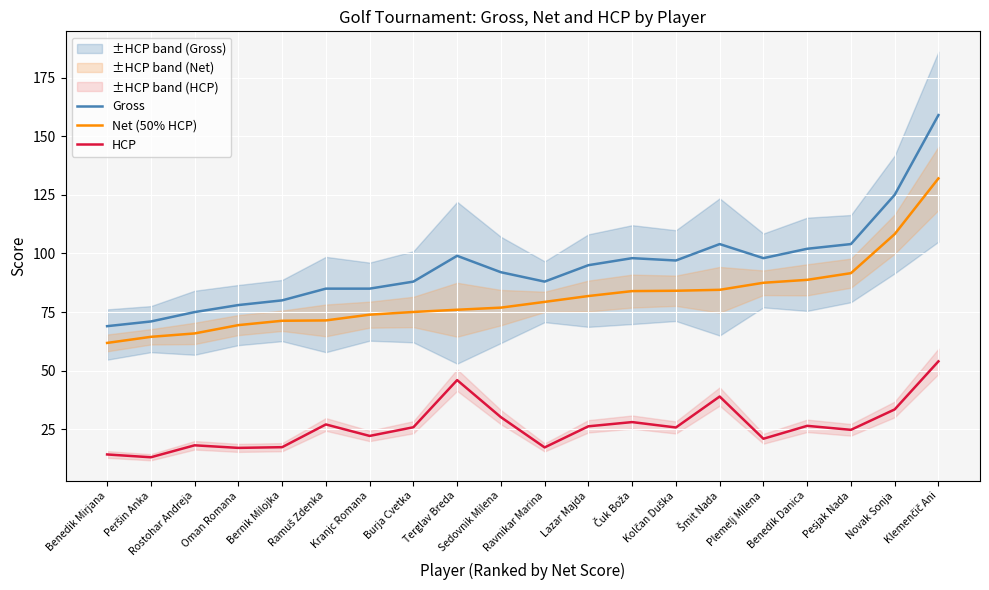

At how many categories does at least one series exceed 121?

2